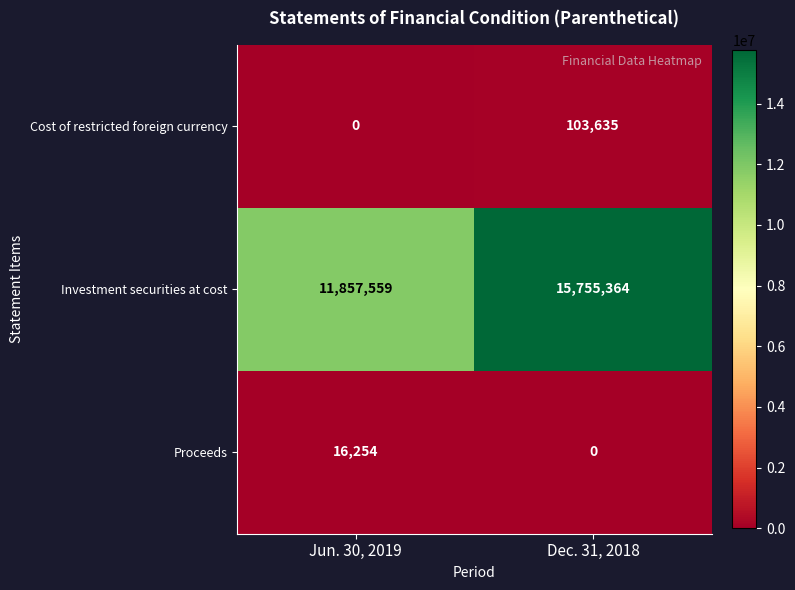

At Dec. 31, 2018, list the series in order from largest to smallest.

Investment securities at cost, Cost of restricted foreign currency, Proceeds